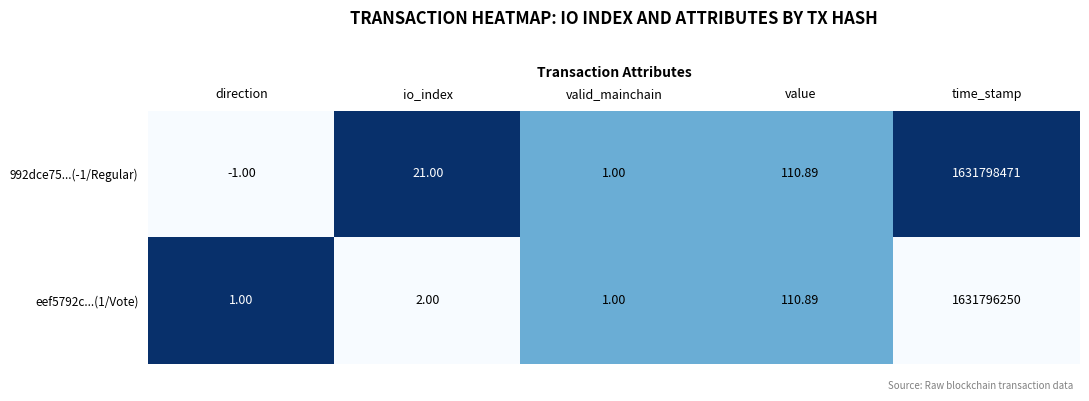

Rank the series by their average value, from lowest to highest.

eef5792c...(1/Vote), 992dce75...(-1/Regular)